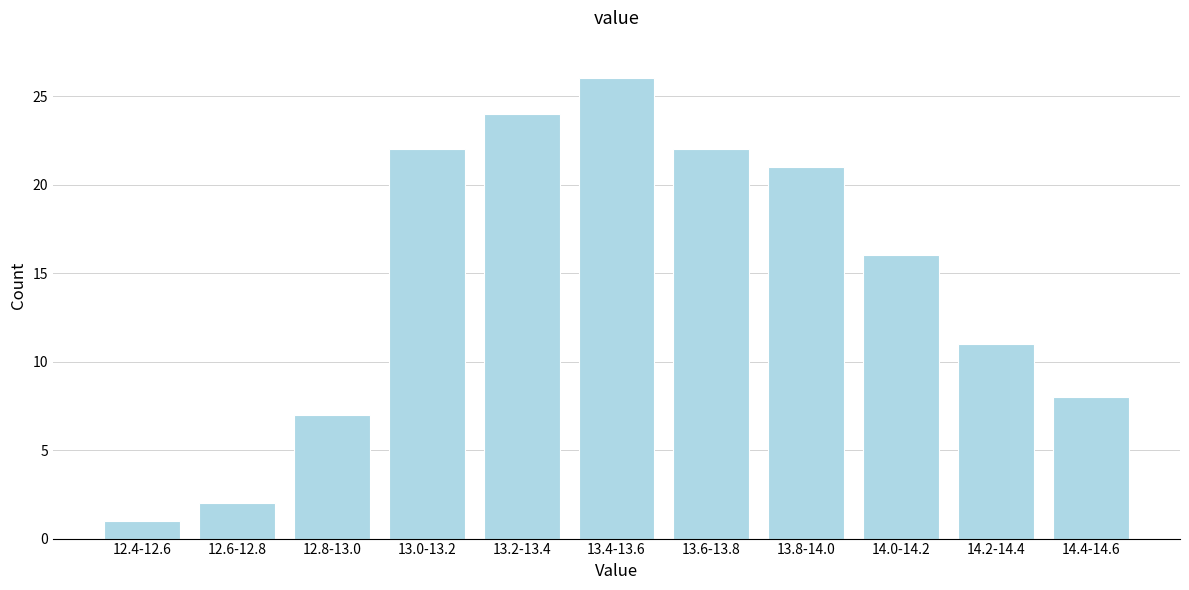

Reading left to right, list all the values displayed in this chart.

1	2	7	22	24	26	22	21	16	11	8